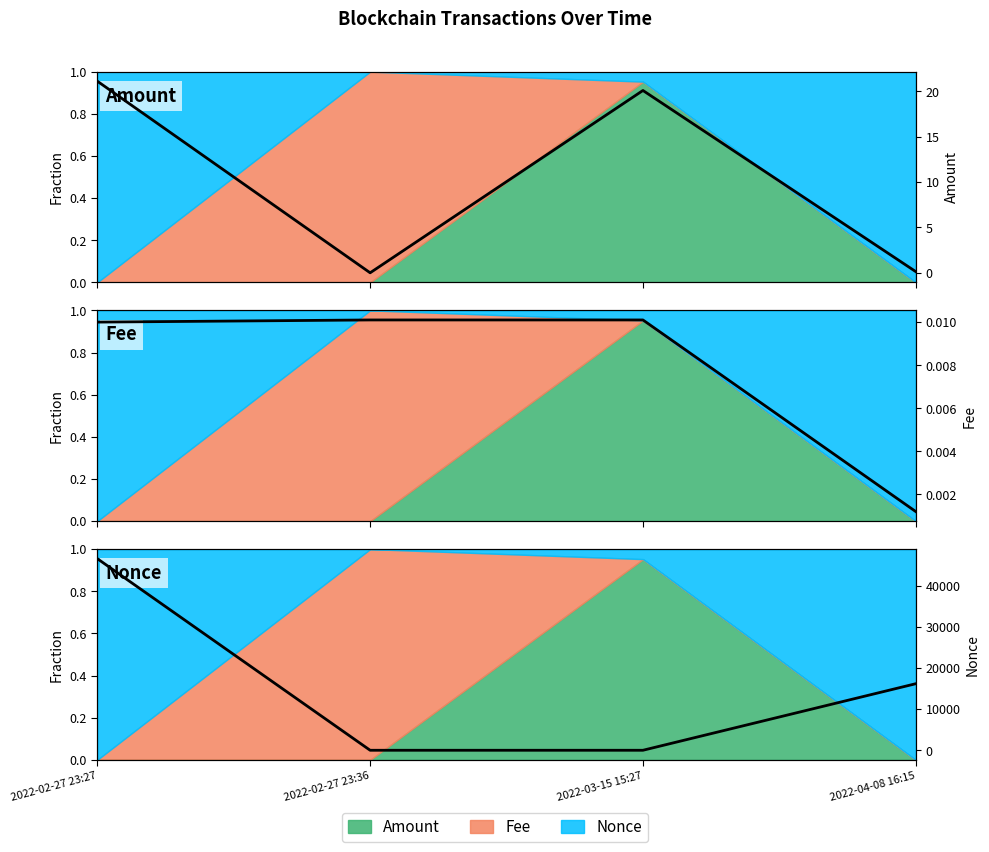

Reading left to right, extract all data points from this chart.

Amount: 2022-02-27 23:27=21.1	2022-02-27 23:36=0.0	2022-03-15 15:27=20.1	2022-04-08 16:15=0.1
Fee: 2022-02-27 23:27=0.0	2022-02-27 23:36=0.0	2022-03-15 15:27=0.0	2022-04-08 16:15=0.0
Nonce: 2022-02-27 23:27=46519.0	2022-02-27 23:36=0.0	2022-03-15 15:27=1.0	2022-04-08 16:15=16158.0